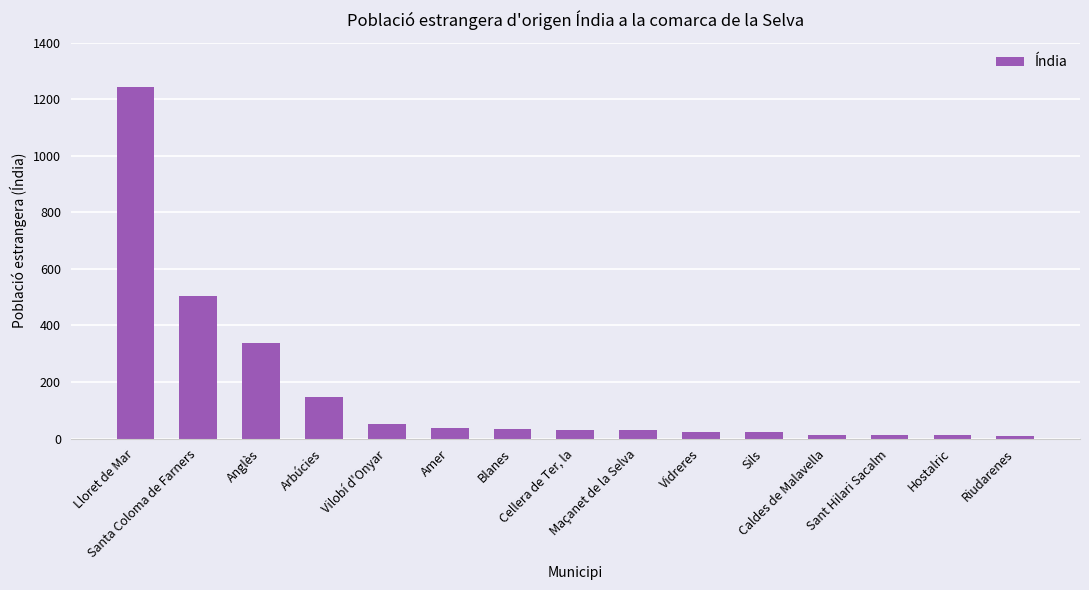

What is the difference between the second highest and second lowest values?

494